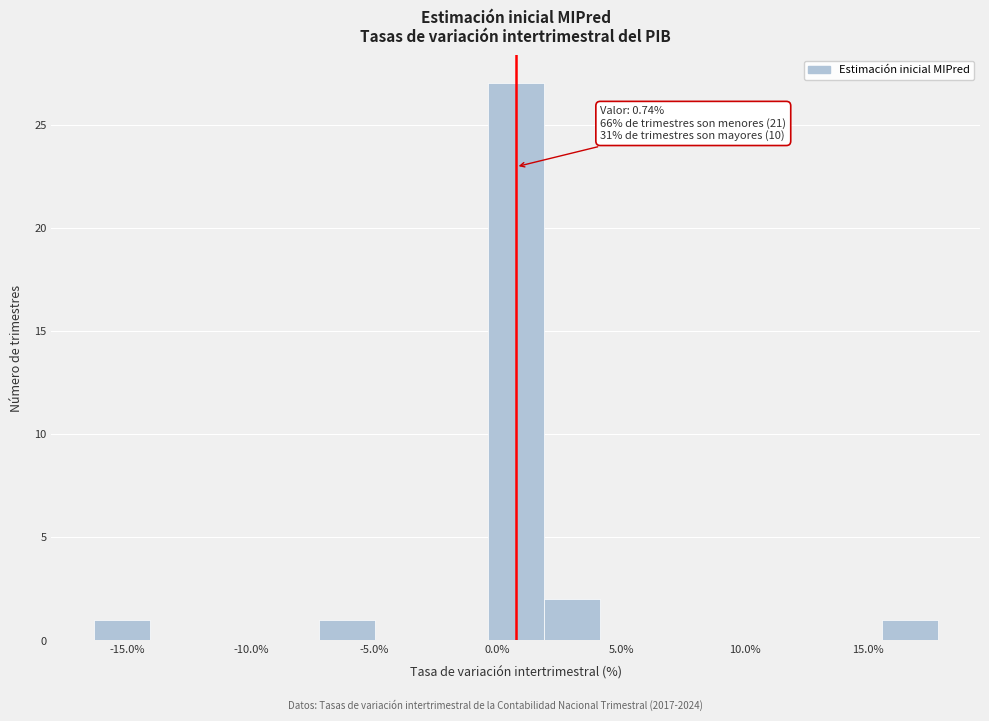

Which range on the x-axis has the tallest bar?

-0.5 to 2.0